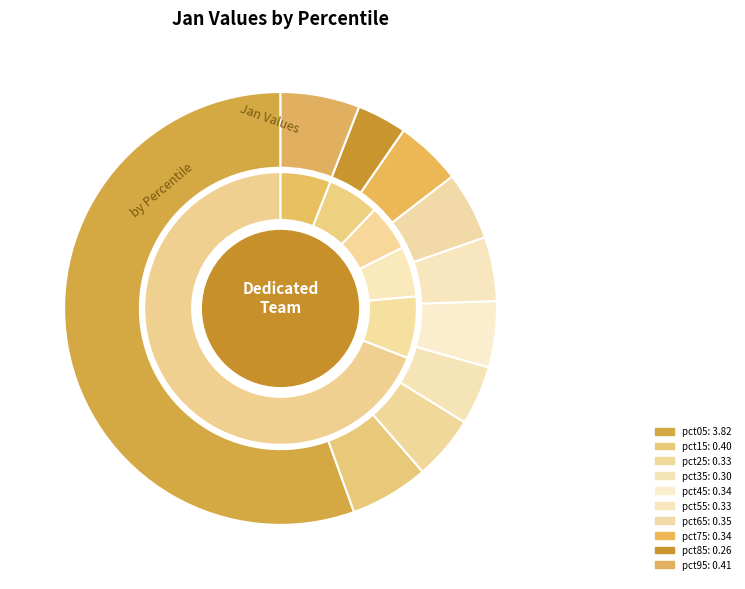

To the nearest percent, what portion does pct65 represent?

5%